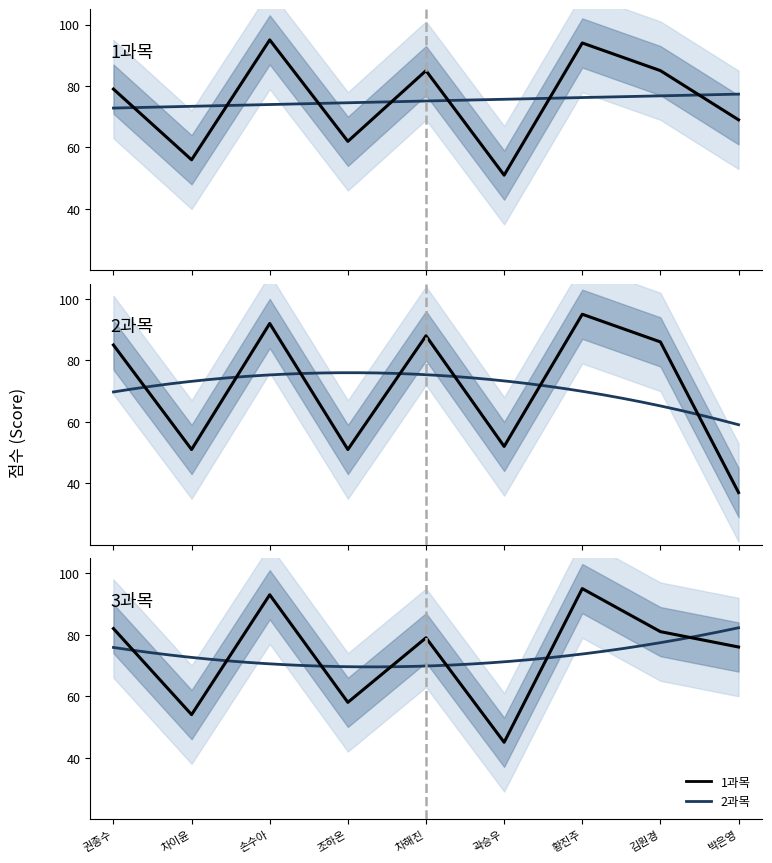

Is this an area chart (filled region under the line)?

No